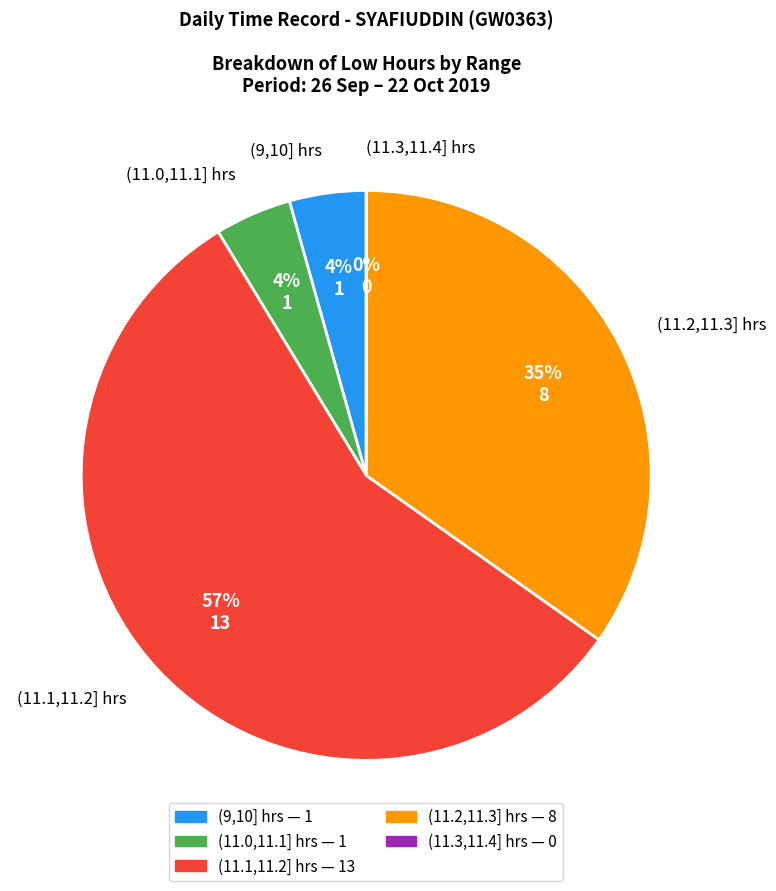

True or false: 9-Wed accounts for 11% of the total.

False